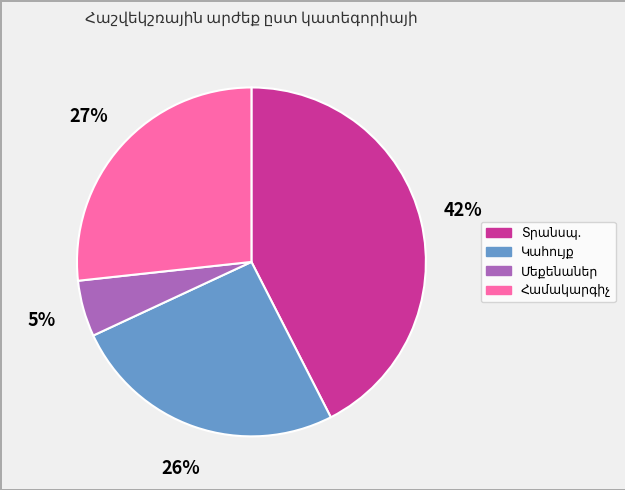

Is there any slice that represents more than half of the pie?

No